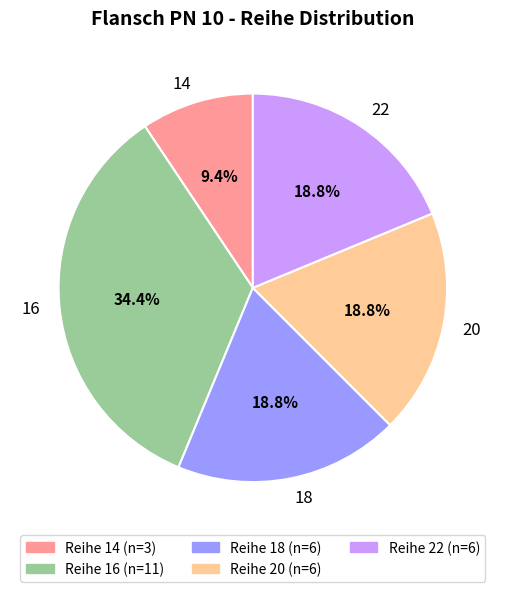

Is there a majority slice in this chart?

No